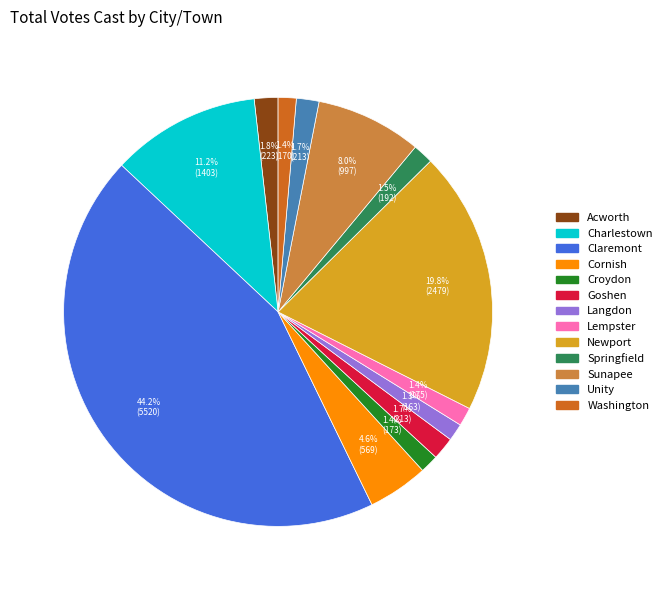

To the nearest percent, what is the average slice percentage?

8%